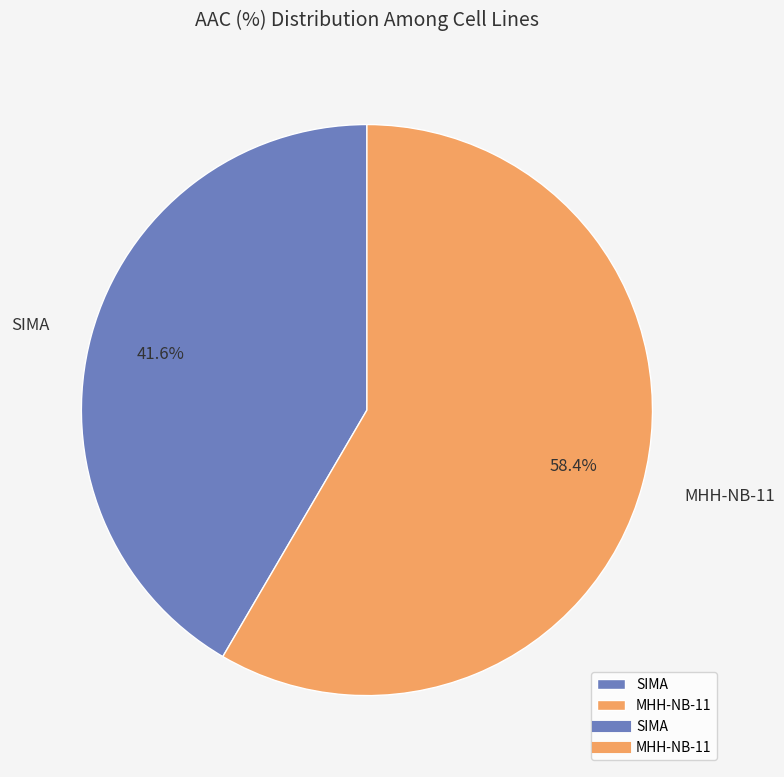

Is there a majority slice in this chart?

Yes